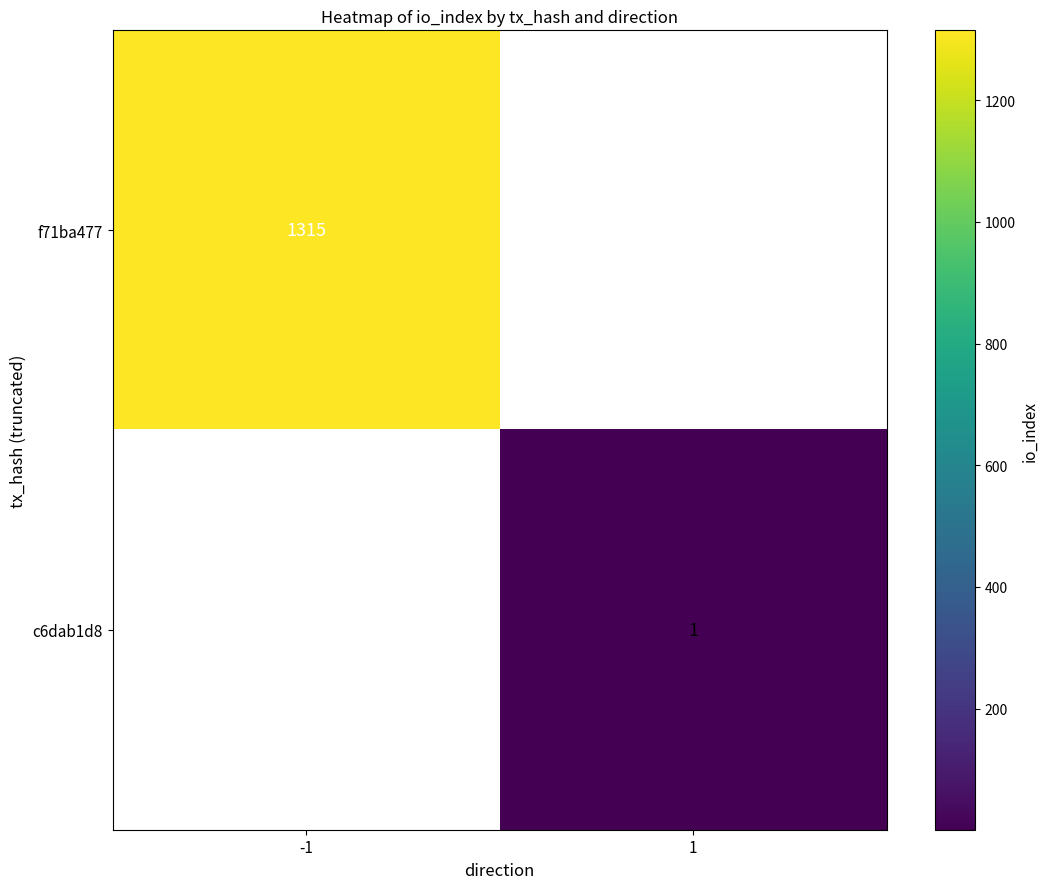

Is the value of f71ba477 at -1 greater than the value of c6dab1d8 at 1?

Yes